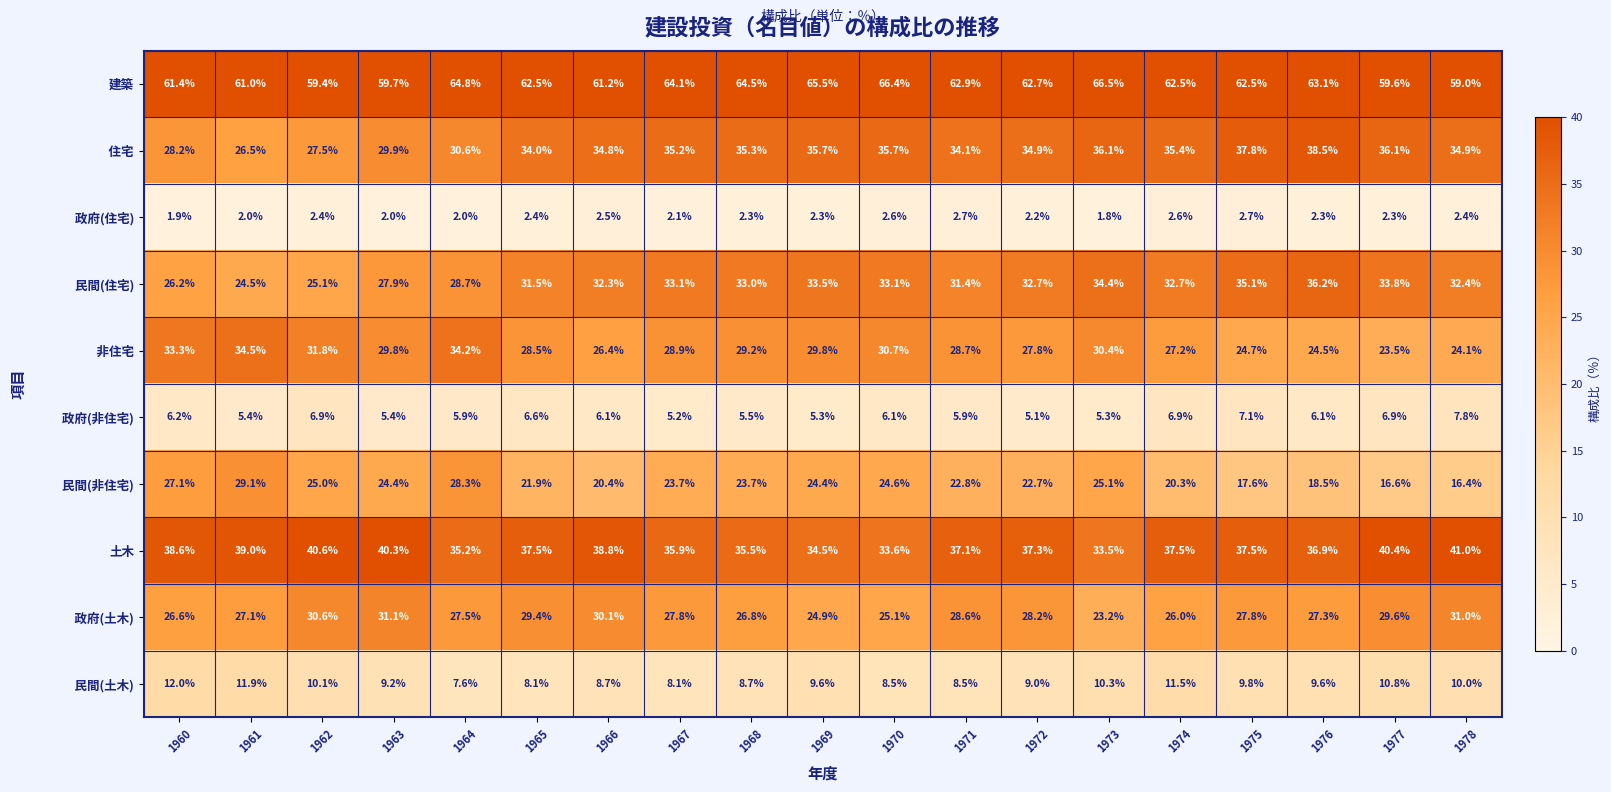

Is it true that 建築 equals 16.5 at 1970?

False